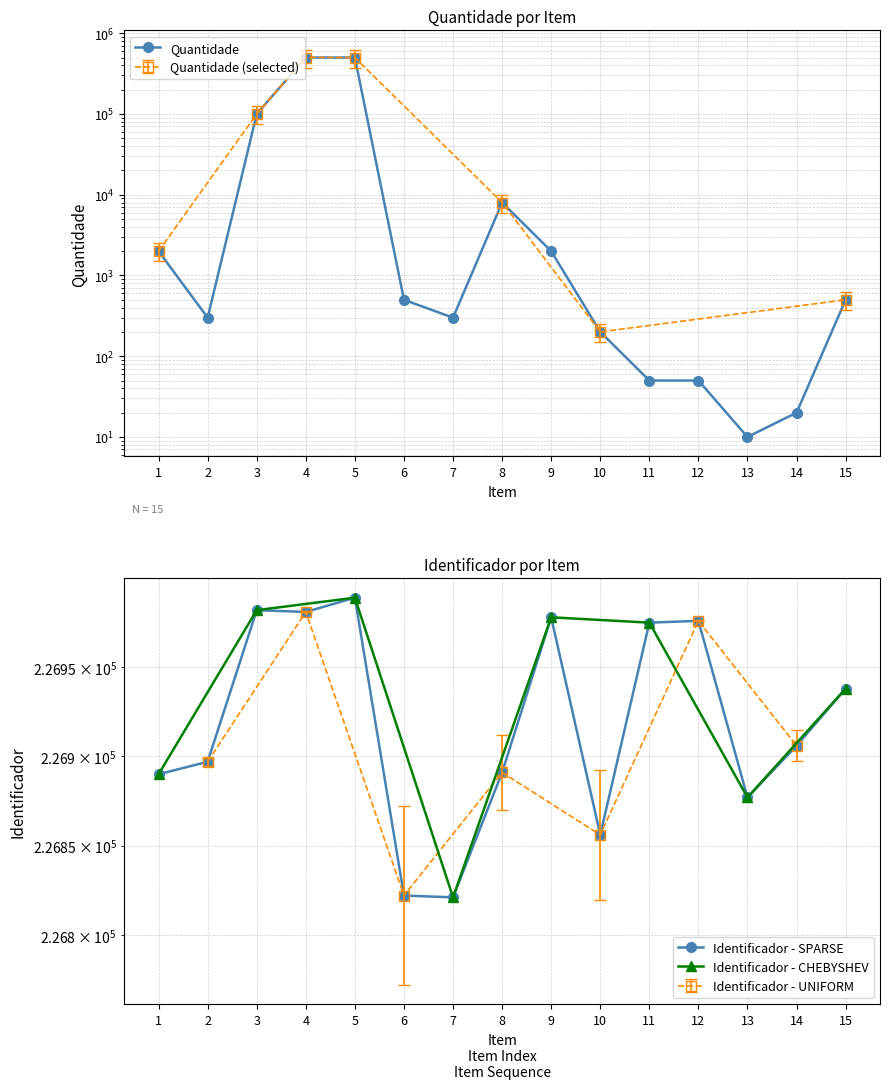

List the labels in order of Quantidade value, largest first.

4, 5, 3, 8, 1, 9, 6, 15, 2, 7, 10, 11, 12, 14, 13